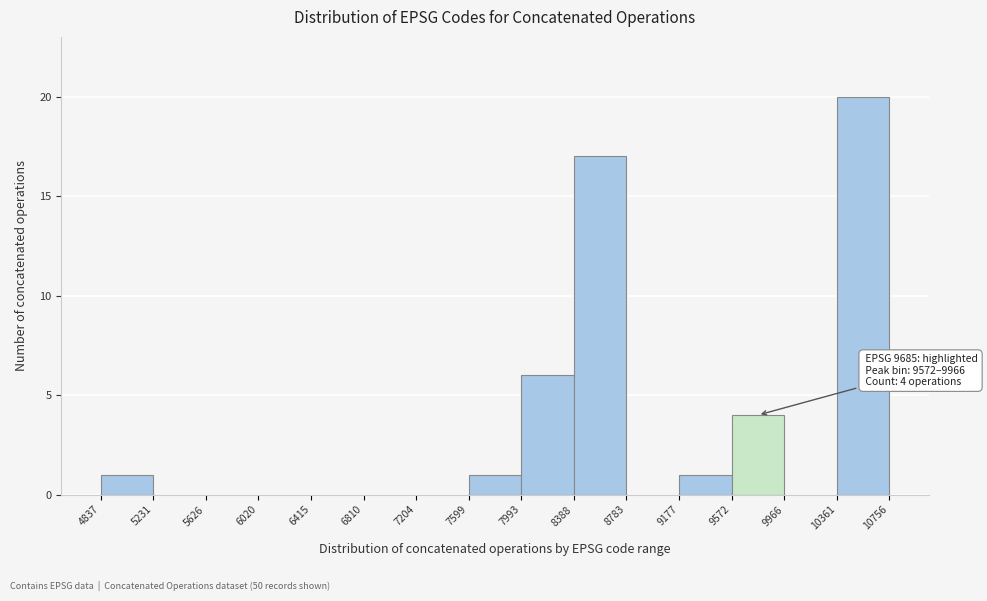

Over which range of the x-axis is the bar tallest?

10361 to 10756